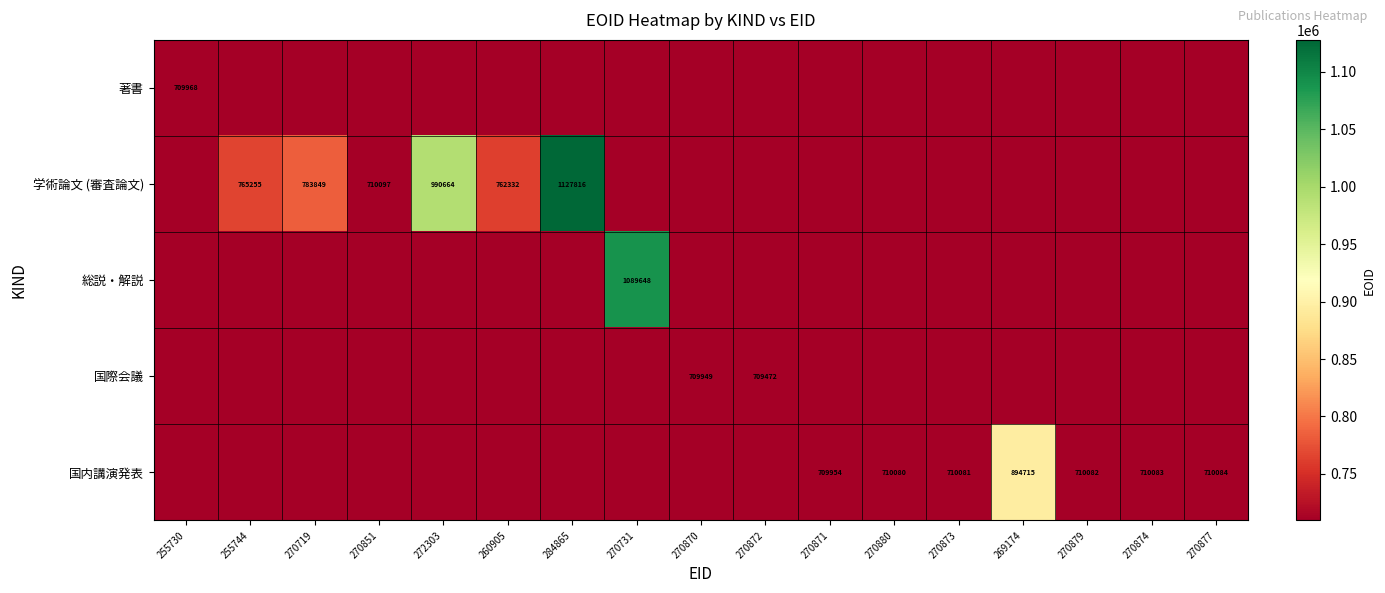

The 国際会議 series shows 401391 at 270872. True or false?

False